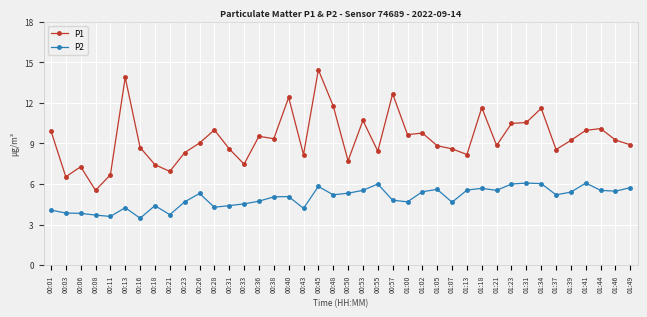

True or false: P1 has more than 0 interior local peaks.

True